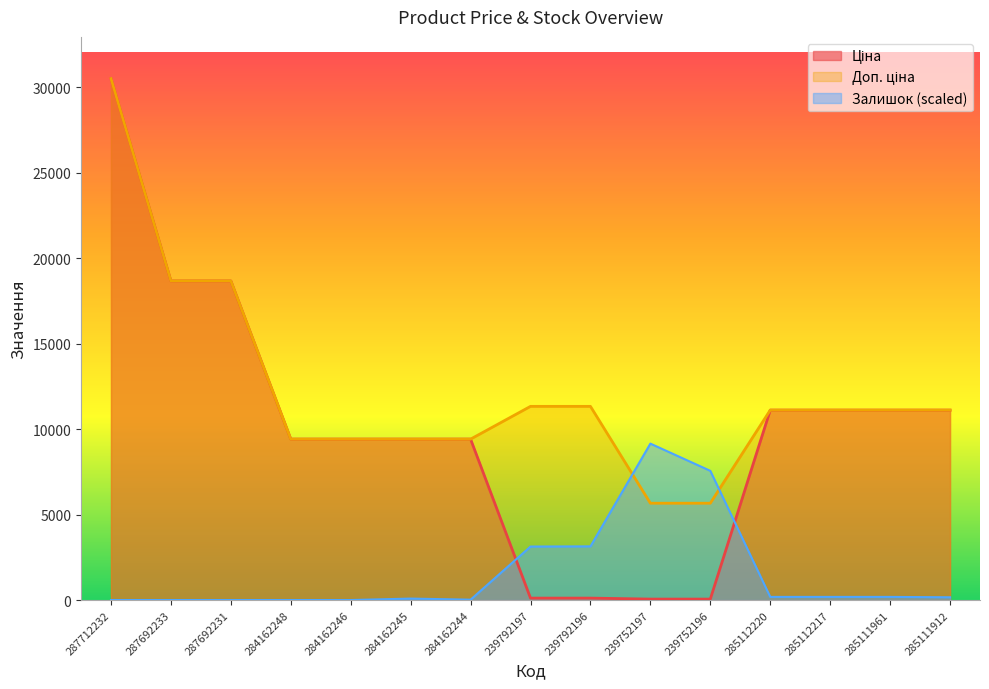

At which category does Залишок reach its first local peak?

284162245